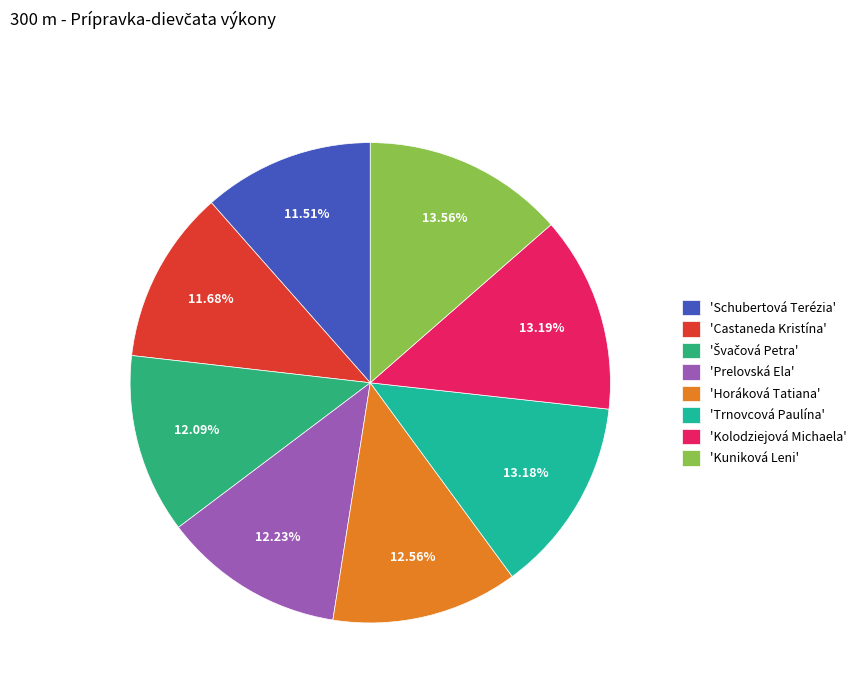

Count the number of slices in the pie.

8